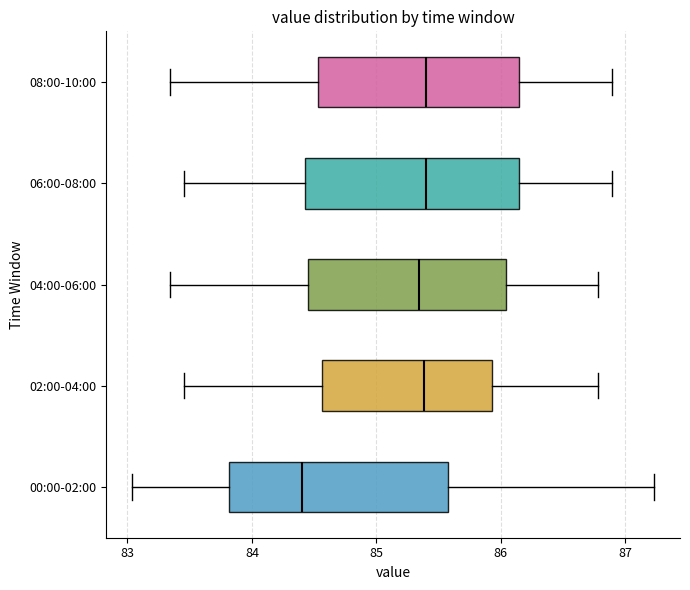

Reading bottom to top, read every box against the x-axis: the position of its median line, the range the box covers, and the ends of its whiskers. The values are not printed on the chart, so give them approximately, as read against the axis.

00:00-02:00: median 84.4, box 83.8 to 85.6, whiskers 83.0 to 87.2
02:00-04:00: median 85.4, box 84.6 to 85.9, whiskers 83.5 to 86.8
04:00-06:00: median 85.3, box 84.5 to 86.0, whiskers 83.3 to 86.8
06:00-08:00: median 85.4, box 84.4 to 86.1, whiskers 83.5 to 86.9
08:00-10:00: median 85.4, box 84.5 to 86.1, whiskers 83.3 to 86.9